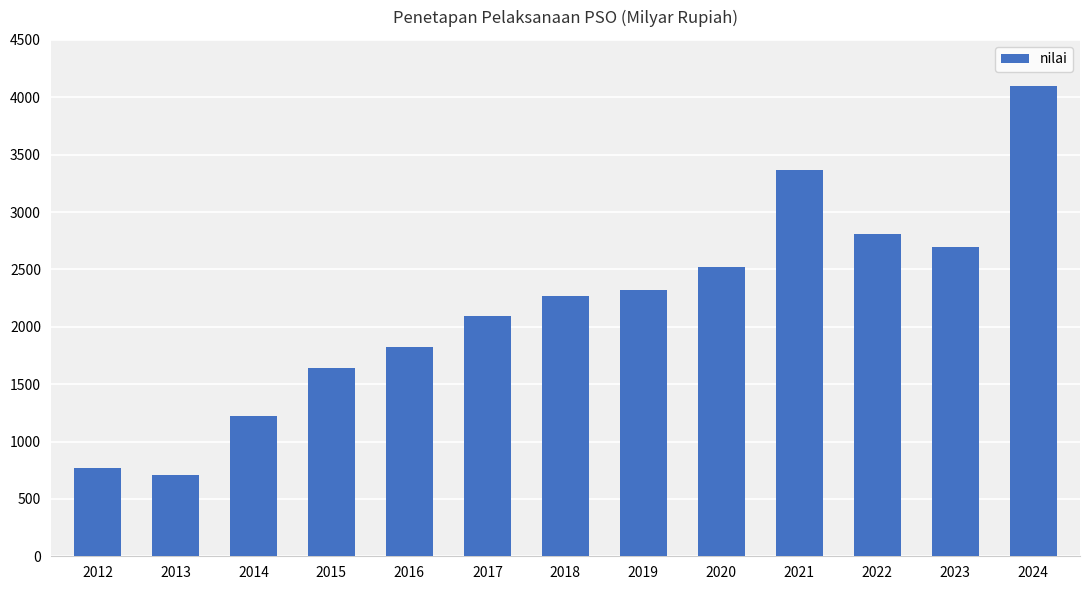

Where does the data first go above 2270?

2018